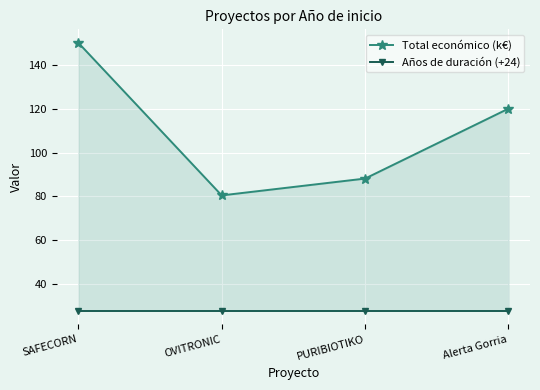

The Total económico (k€) series shows 150.0 at SAFECORN. True or false?

True